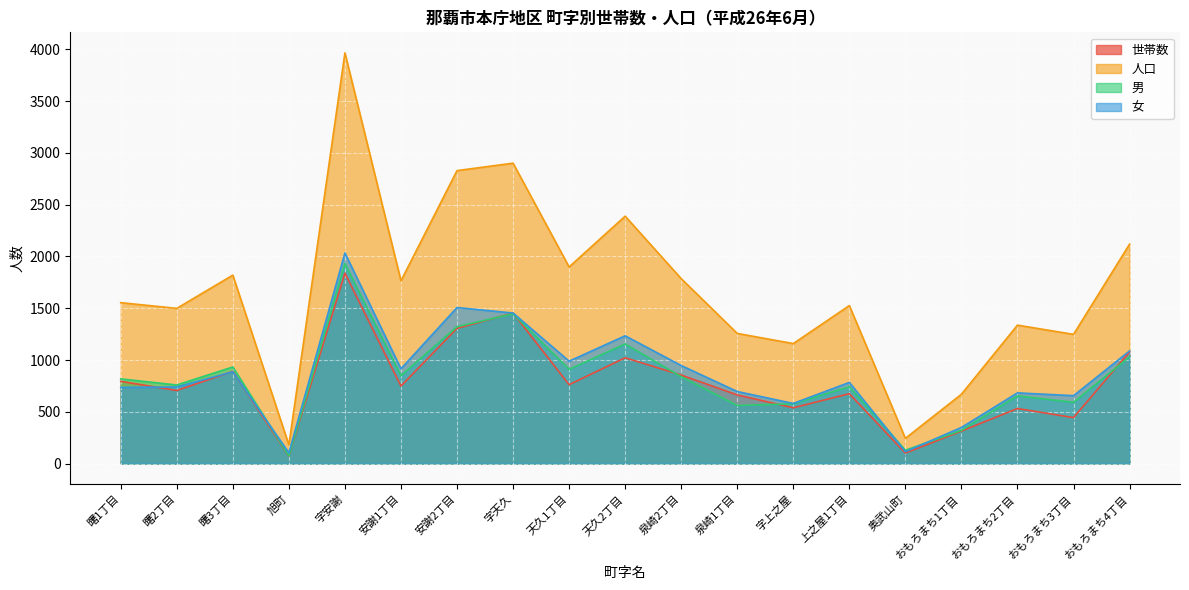

True or false: 世帯数 and 女 intersect in this chart.

True